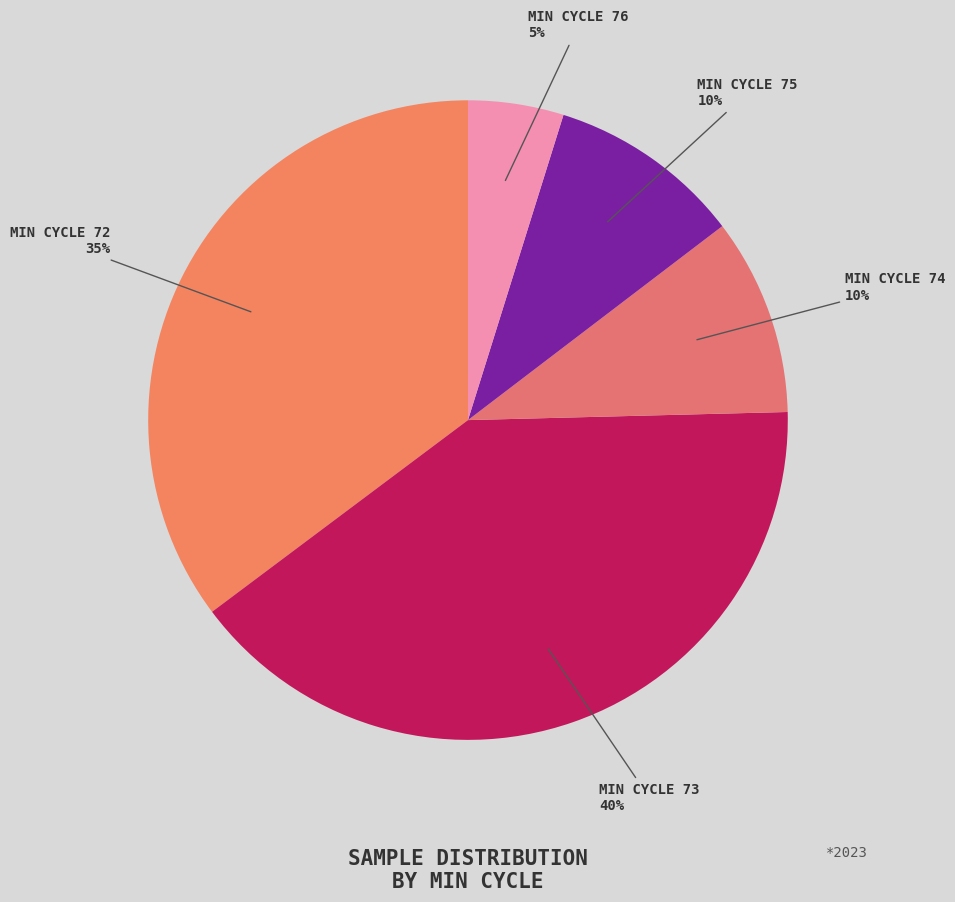

How many segments does this pie chart have?

5